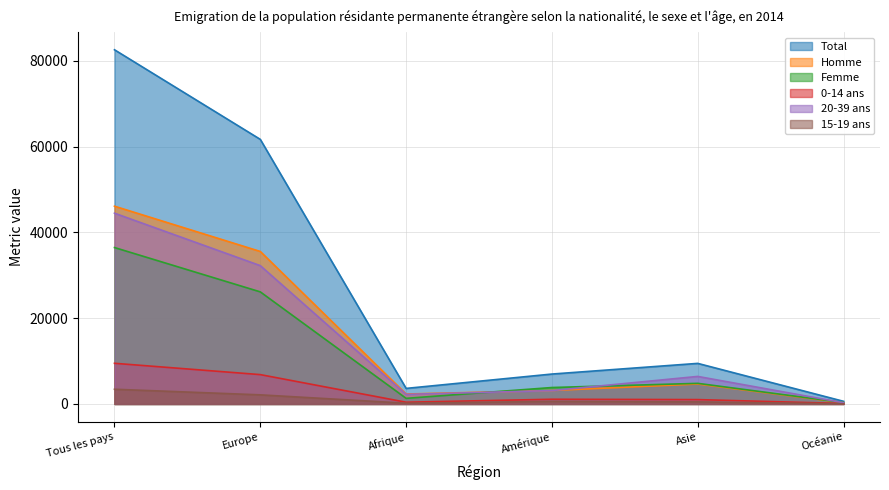

Read the Femme value at Asie, to the nearest 100.

4800